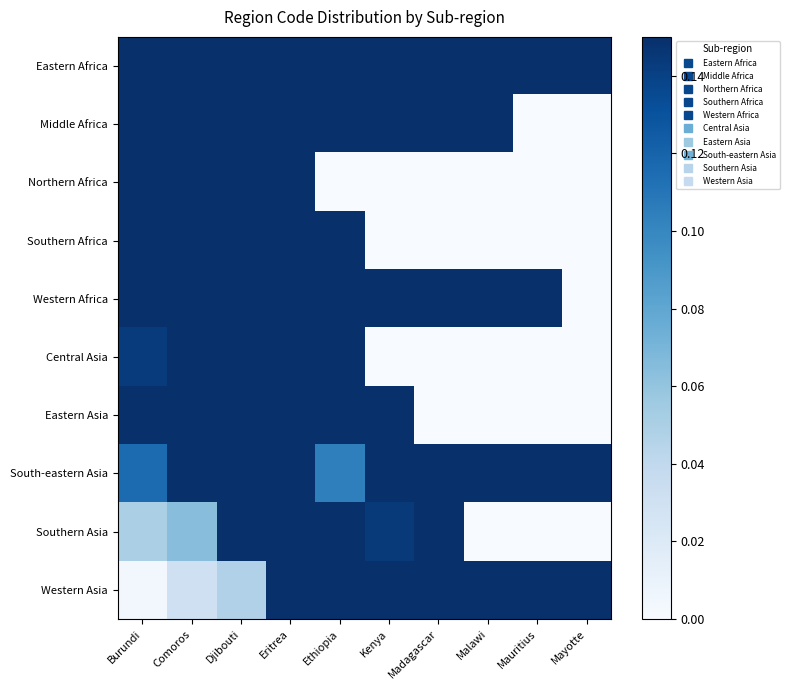

Count the number of data series in this chart.

10